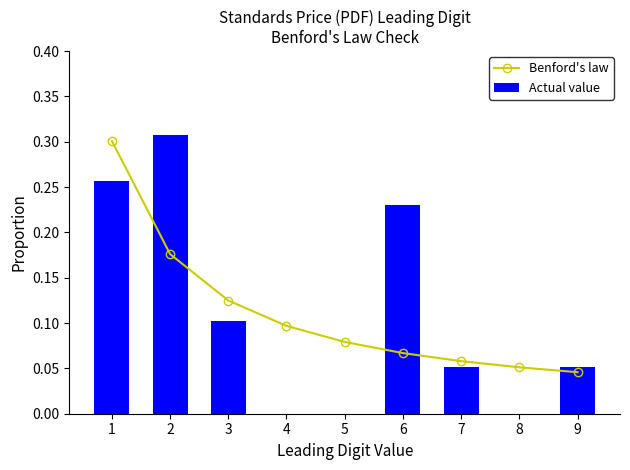

Reading right to left, transcribe all the data shown in this chart.

Benford's law: 0.0	0.1	0.1	0.1	0.1	0.1	0.1	0.2	0.3
Actual value: 0.1	0.0	0.1	0.2	0.0	0.0	0.1	0.3	0.3